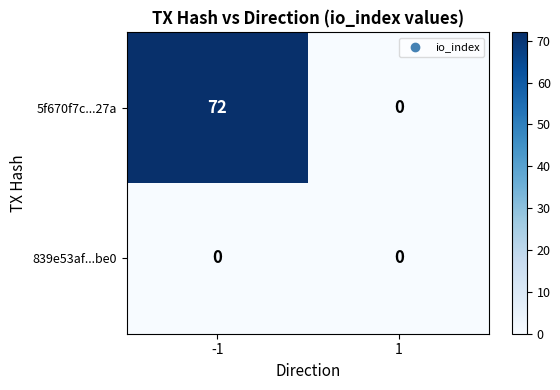

What is the maximum value shown in the chart?

72